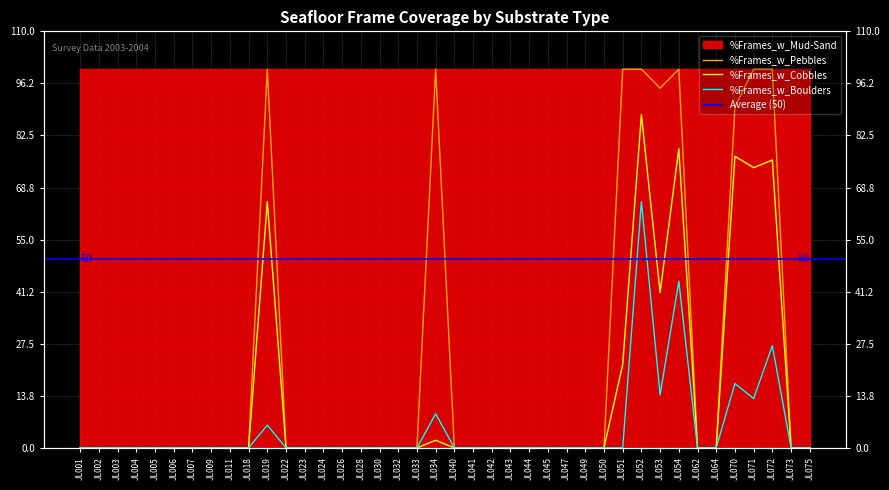

Which series has the widest spread of values?

%Frames_w_Pebbles